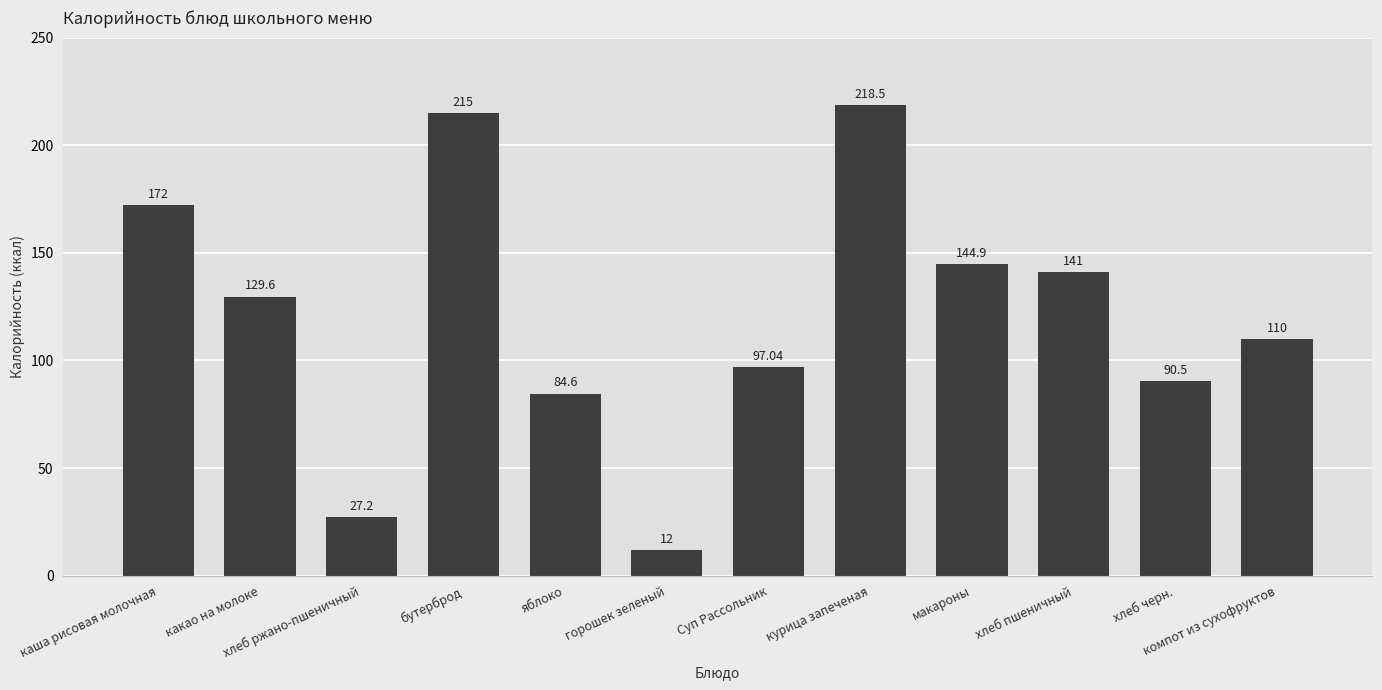

Reading left to right, list all the values displayed in this chart.

каша рисовая молочная=172.0	какао на молоке=129.6	хлеб ржано-пшеничный=27.2	бутерброд=215.0	яблоко=84.6	горошек зеленый=12.0	Суп Рассольник=97.0	курица запеченая=218.5	макароны=144.9	хлеб пшеничный=141.0	хлеб черн.=90.5	компот из сухофруктов=110.0